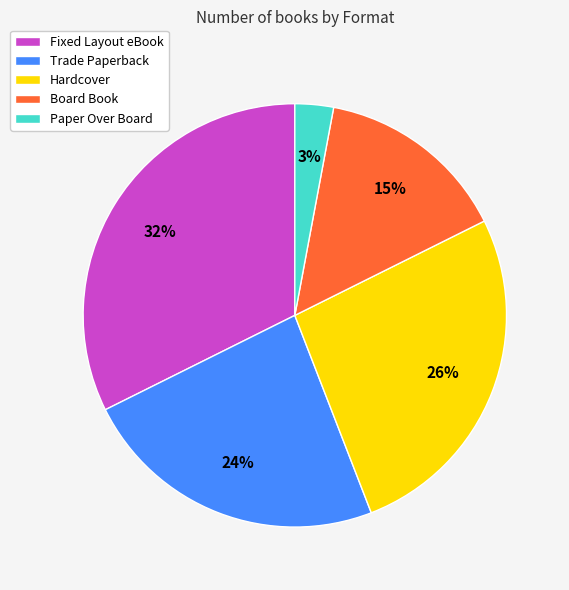

Is there a majority slice in this chart?

No